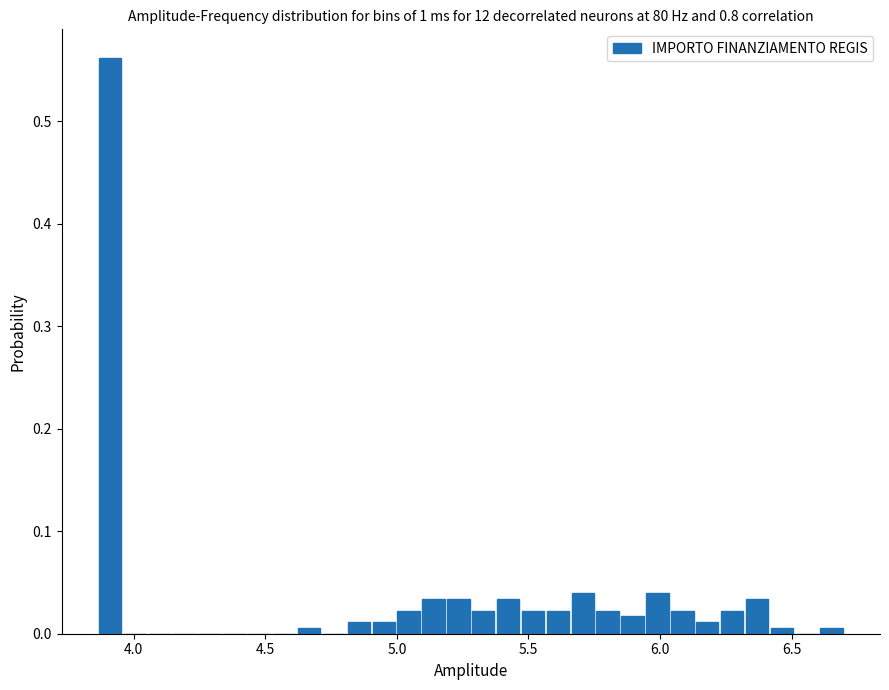

Read against the x-axis, roughly where is the centre of the tallest bar?

3.90